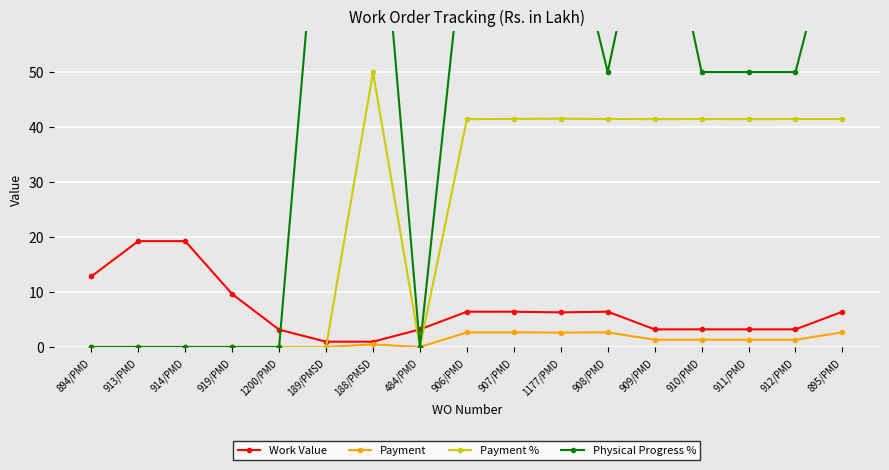

Is the value of Payment at 907/PMD greater than the value of Work Value at 906/PMD?

No